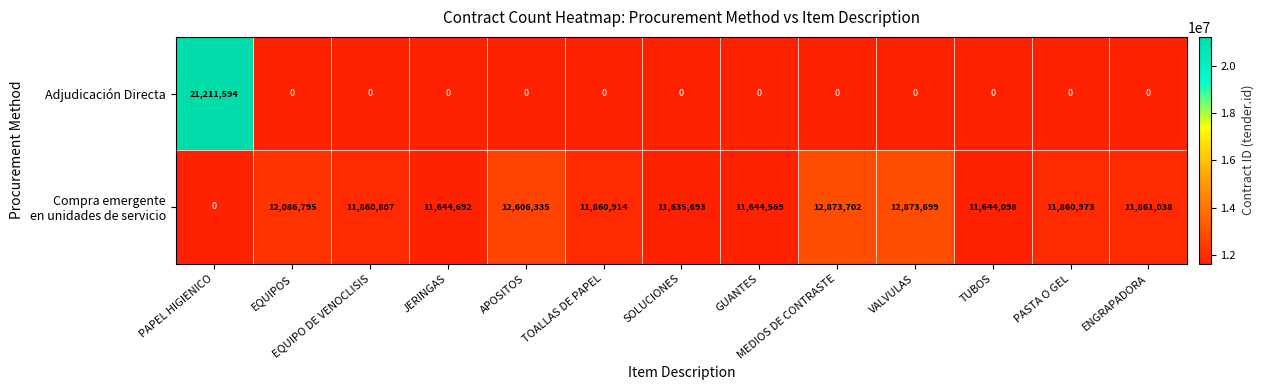

Which category has the lowest value in the Adjudicación Directa series?

PAPEL HIGIENICO